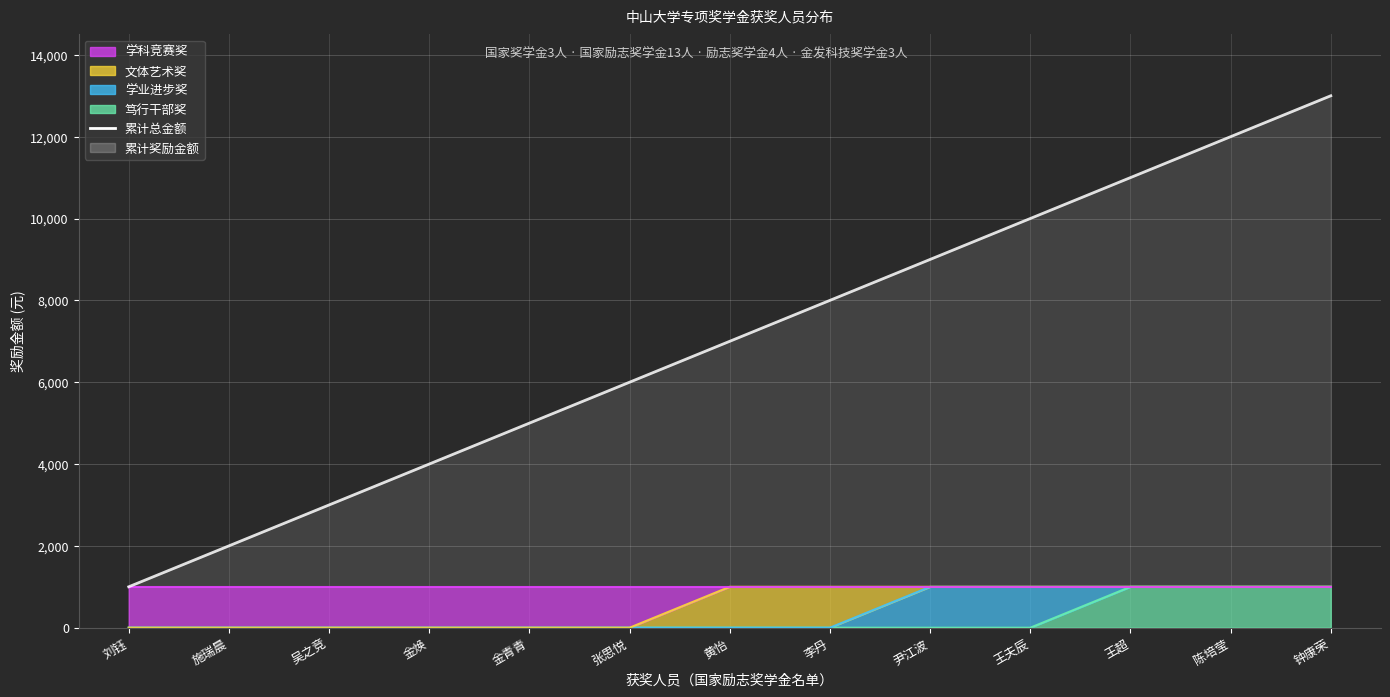

Reading left to right, list all the values displayed in this chart.

刘钰=1000	施瑞晨=2000	吴之竞=3000	金焕=4000	金青青=5000	张思悦=6000	黄怡=7000	李丹=8000	尹江波=9000	王夫辰=10000	王超=11000	陈培莹=12000	钟康荣=13000